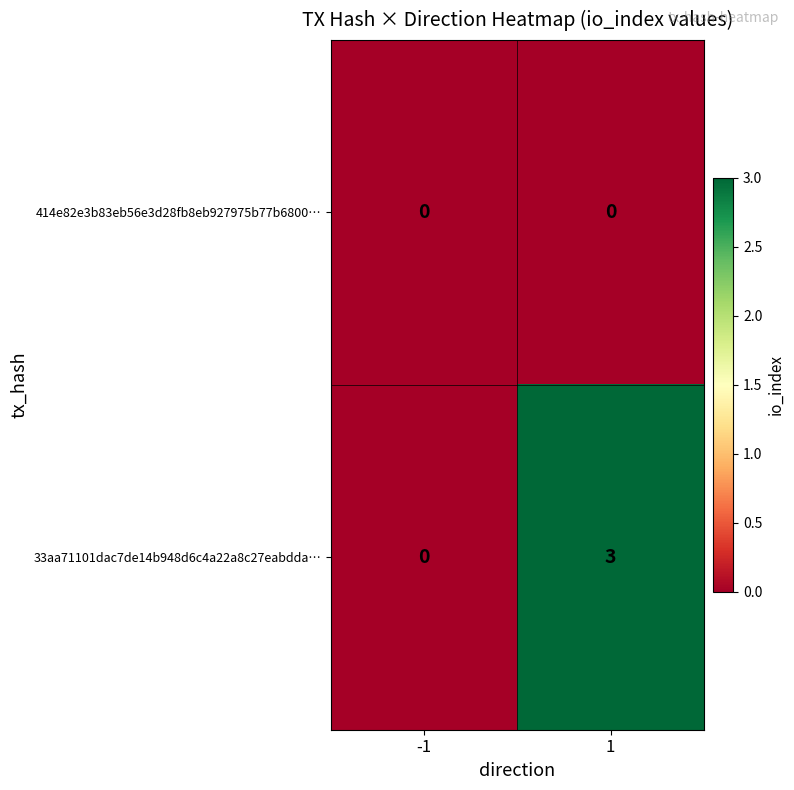

What is the greatest value displayed?

3